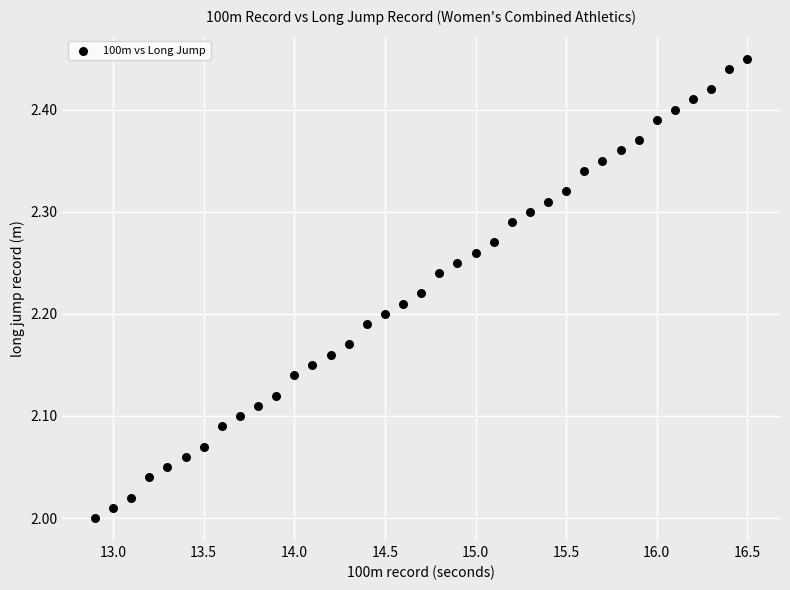

What is the range of X values (max minus min)?

3.6